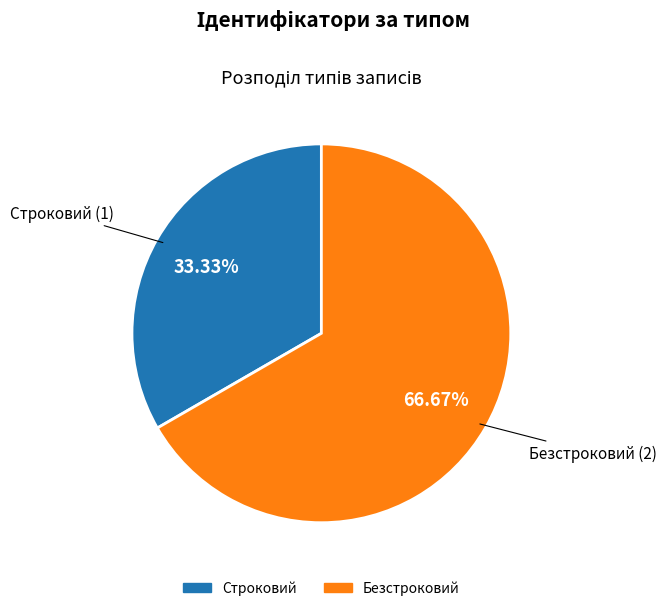

Rank the categories by value from highest to lowest.

Безстроковий, Строковий